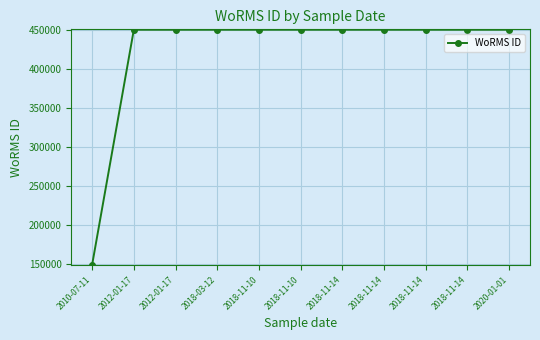

How many categories are shown in the chart?

11